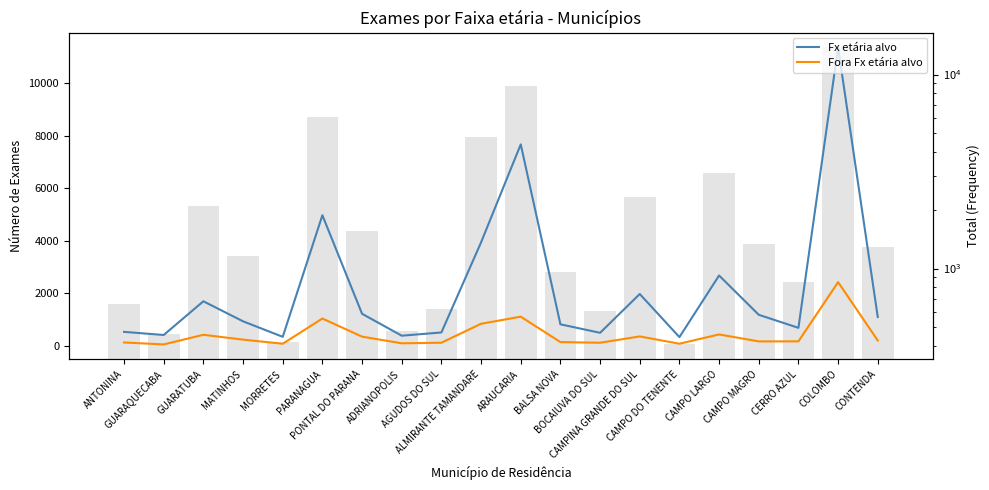

List the series in order of their overall mean, highest first.

Fx etária alvo, Fora Fx etária alvo